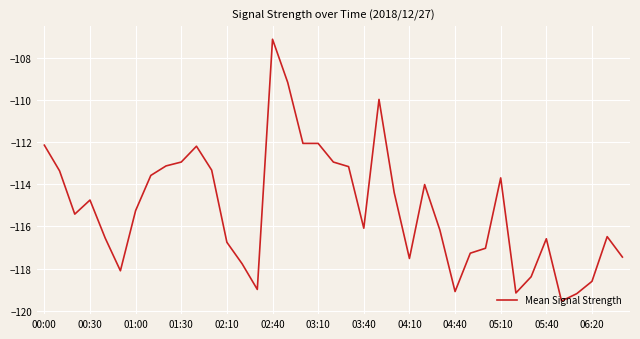

Count the number of values greater than -115.

18